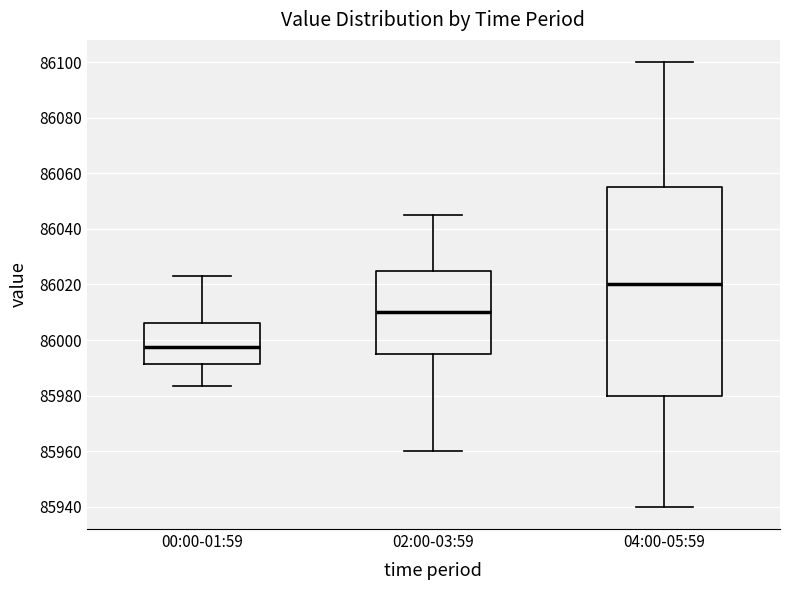

Reading left to right, read every box against the y-axis: the position of its median line, the range the box covers, and the ends of its whiskers. The values are not printed on the chart, so give them approximately, as read against the axis.

00:00-01:59: median 85998, box 85992 to 86006, whiskers 85984 to 86024
02:00-03:59: median 86010, box 85996 to 86026, whiskers 85960 to 86046
04:00-05:59: median 86020, box 85980 to 86056, whiskers 85940 to 86100